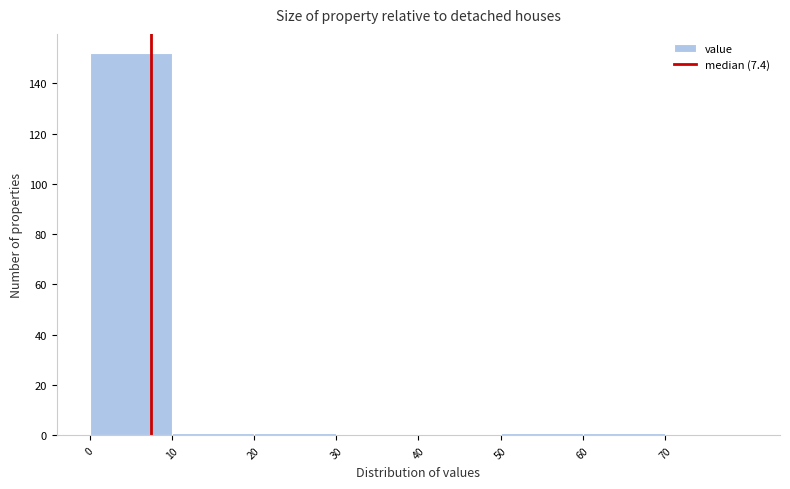

Reading left to right, list every bar in this chart as the range it spans on the x-axis followed by its height. The values are not printed on the chart, so give them approximately, as read against the axis.

0 to 10: 152
10 to 20: under 2
20 to 30: under 2
30 to 40: 0
40 to 50: 0
50 to 60: under 2
60 to 70: under 2
70 to 80: 0